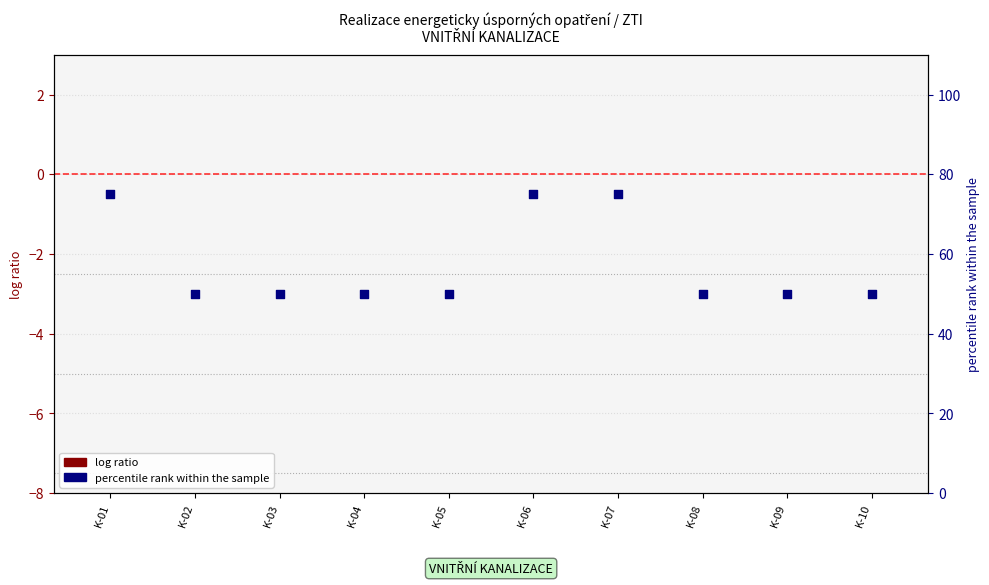

At which category is the sum across all series the highest?

K-01